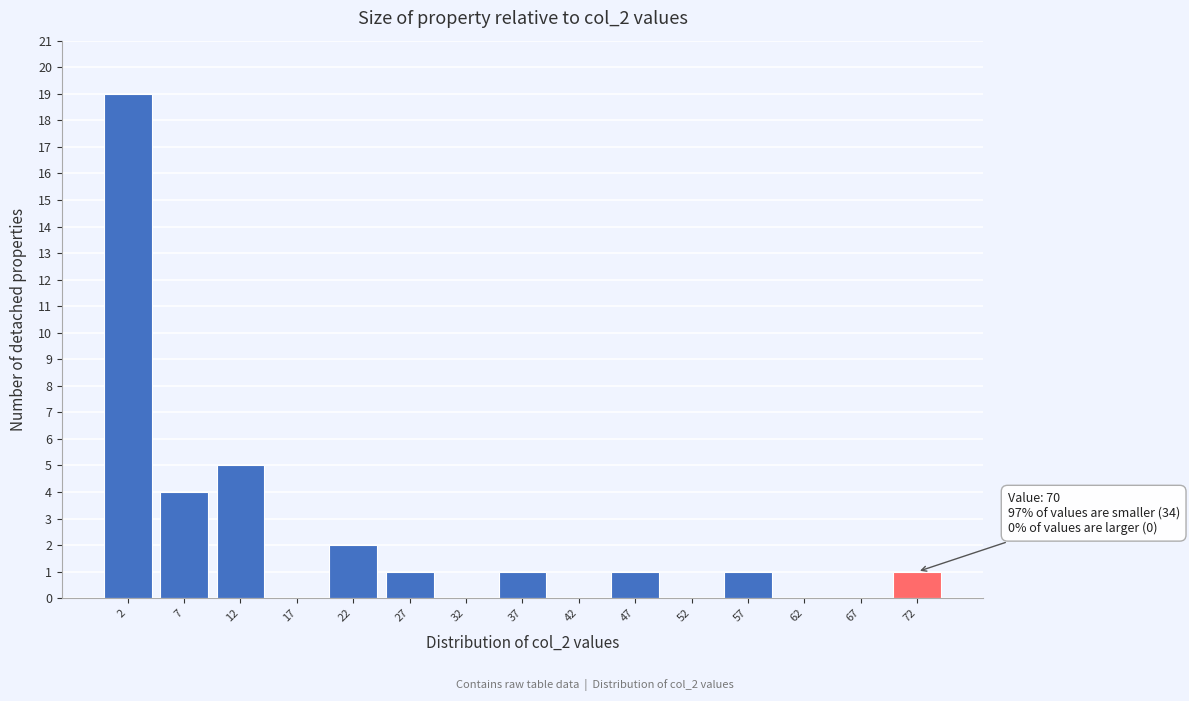

Over which range of the x-axis is the bar tallest?

0 to 5